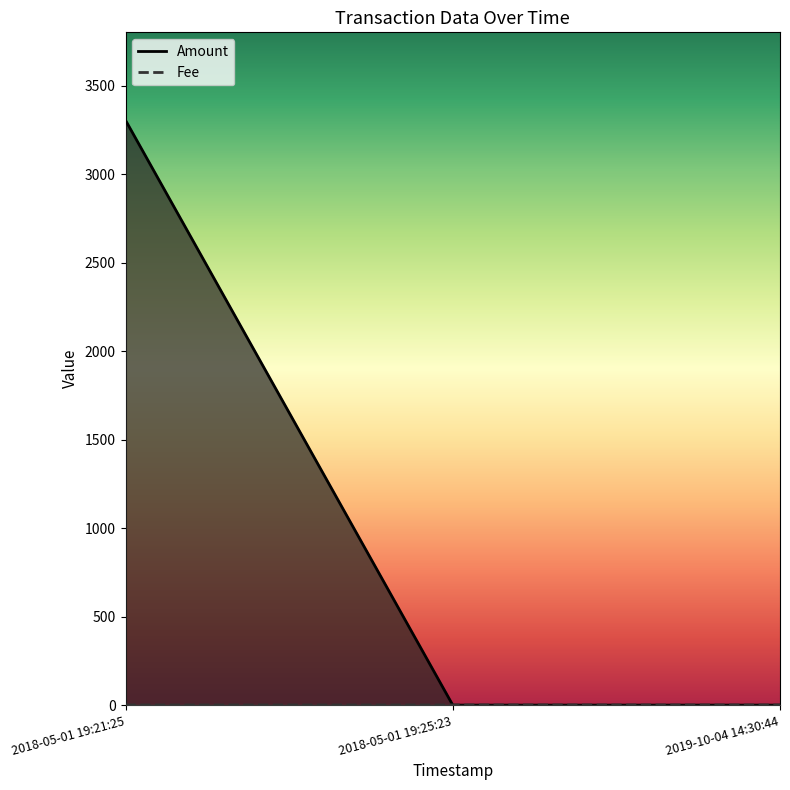

What is the maximum value for Amount?

1.0